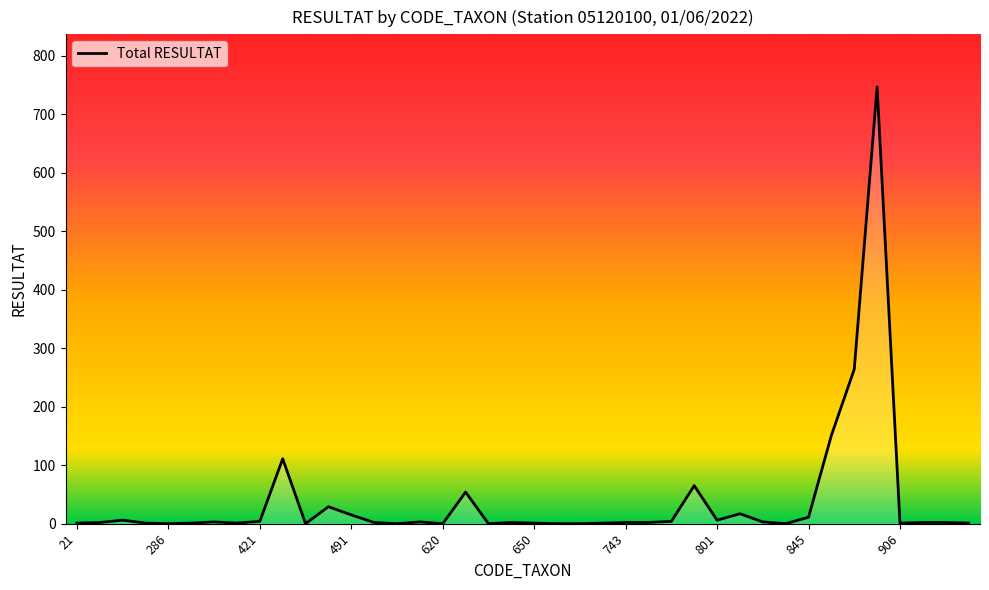

What is the maximum value shown in the chart?

747